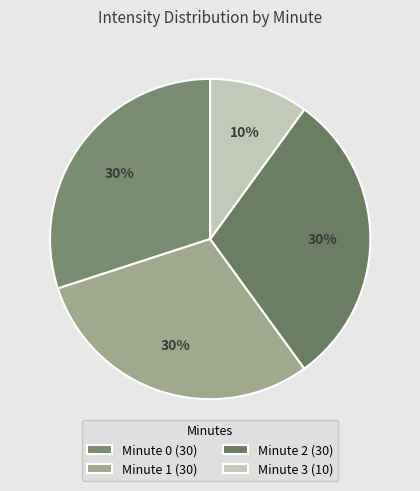

The Minute 1 slice represents 16% of the pie. True or false?

False